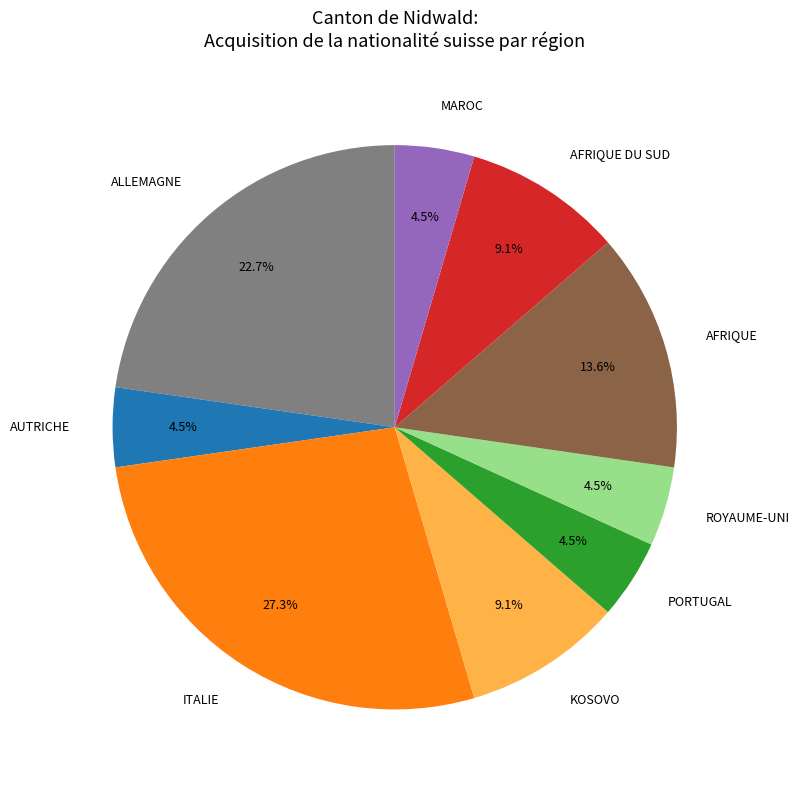

Count the number of slices in the pie.

9